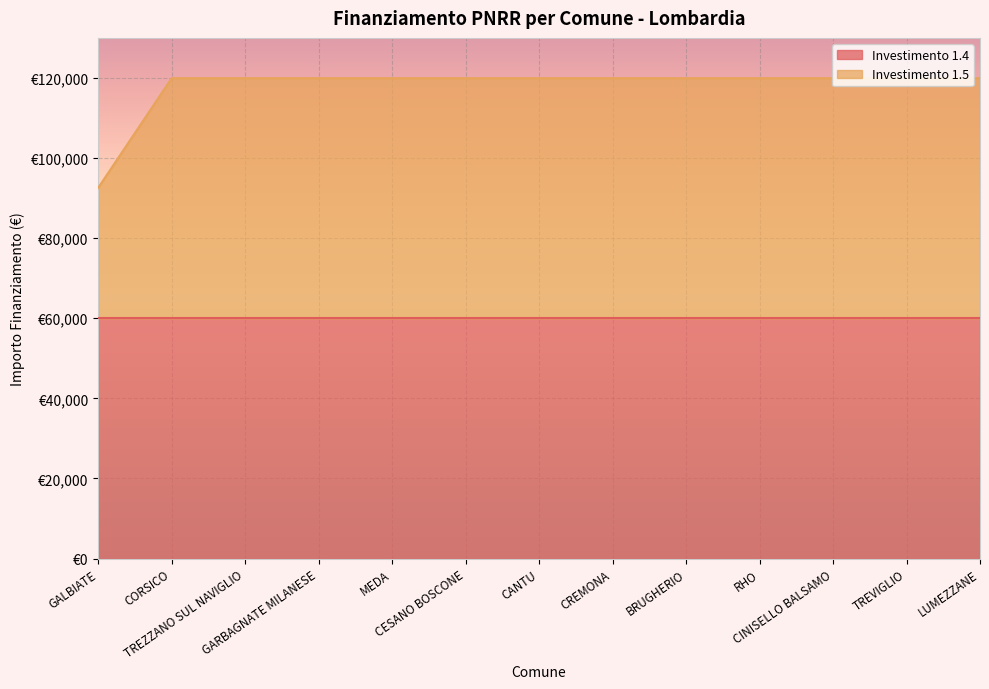

Rank the categories by value from lowest to highest.

GALBIATE, CORSICO, TREZZANO SUL NAVIGLIO, GARBAGNATE MILANESE, MEDA, CESANO BOSCONE, CANTU, CREMONA, BRUGHERIO, RHO, CINISELLO BALSAMO, TREVIGLIO, LUMEZZANE